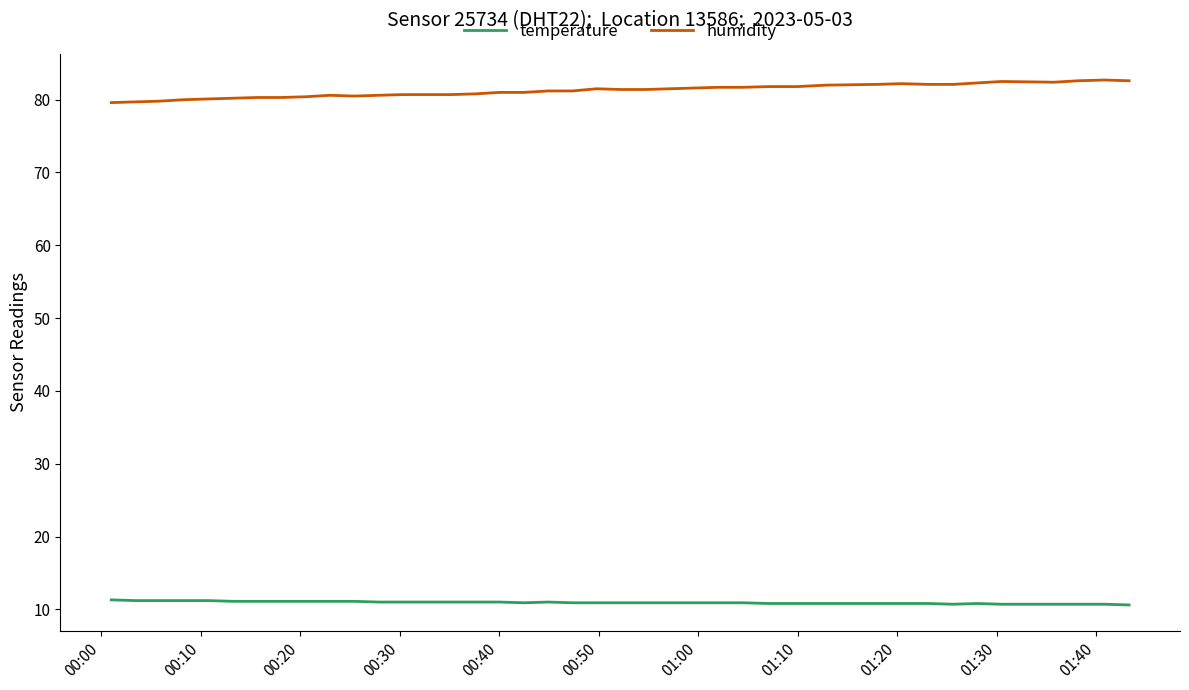

Which series has the largest range (max minus min)?

humidity